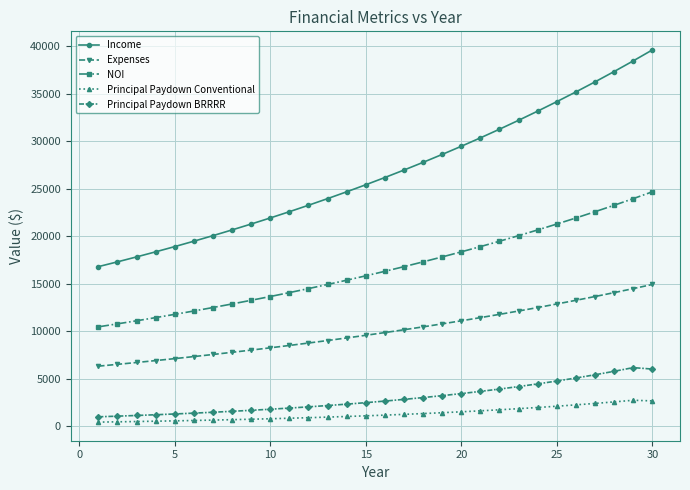

What is the value of the Principal Paydown BRRRR point at the 30th from the left?

6026.1